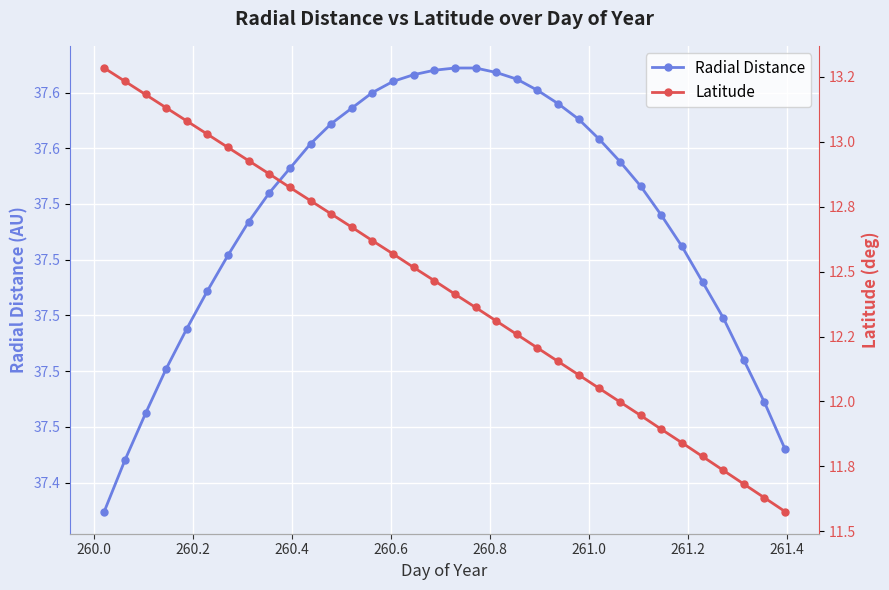

Reading left to right, what are all the values shown in this chart?

Radial Distance: 37.4	37.4	37.5	37.5	37.5	37.5	37.5	37.5	37.6	37.6	37.6	37.6	37.6	37.6	37.6	37.6	37.6	37.6	37.6	37.6	37.6	37.6	37.6	37.6	37.6	37.6	37.6	37.5	37.5	37.5	37.5	37.5	37.5	37.4
Latitude: 13.3	13.2	13.2	13.1	13.1	13.0	13.0	12.9	12.9	12.8	12.8	12.7	12.7	12.6	12.6	12.5	12.5	12.4	12.4	12.3	12.3	12.2	12.2	12.1	12.1	12.0	11.9	11.9	11.8	11.8	11.7	11.7	11.6	11.6